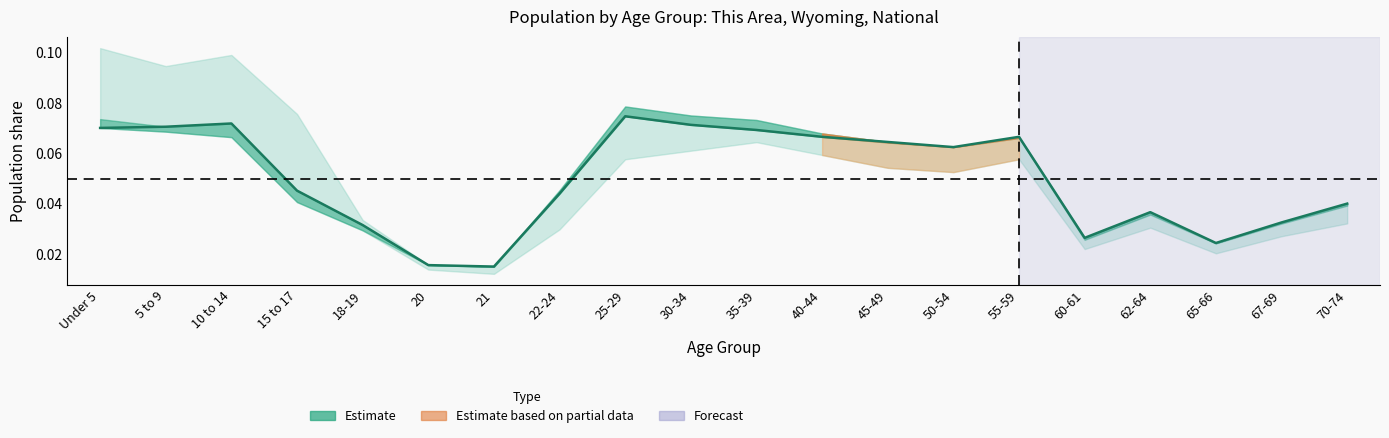

Between 65-66 and 10 to 14, which is larger?

10 to 14